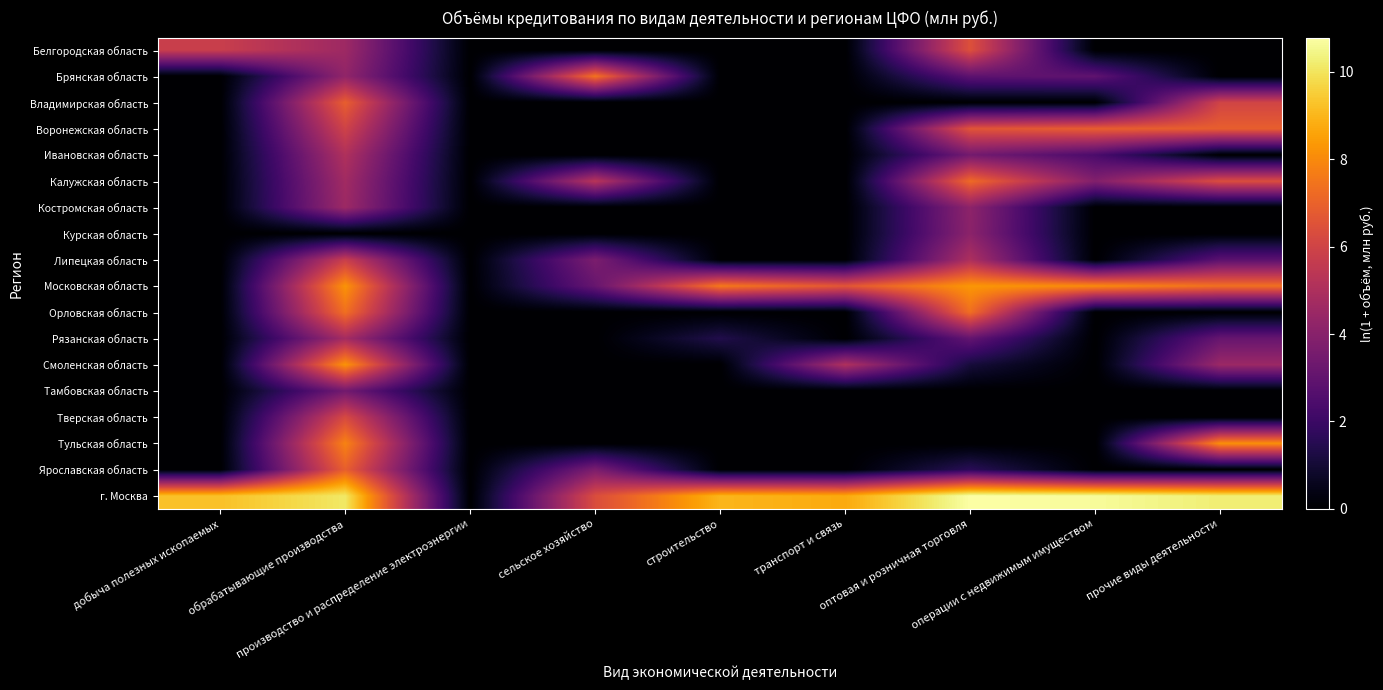

Reading left to right, list all the values displayed in this chart.

Белгородская область: добыча полезных ископаемых=5.8	обрабатывающие производства=4.6	производство и распределение электроэнергии=0.0	сельское хозяйство=0.0	строительство=0.0	транспорт и связь=0.0	оптовая и розничная торговля=6.5	операции с недвижимым имуществом=0.0	прочие виды деятельности=0.0
Брянская область: добыча полезных ископаемых=0.0	обрабатывающие производства=4.3	производство и распределение электроэнергии=0.0	сельское хозяйство=7.5	строительство=0.0	транспорт и связь=0.0	оптовая и розничная торговля=2.9	операции с недвижимым имуществом=2.9	прочие виды деятельности=0.0
Владимирская область: добыча полезных ископаемых=0.0	обрабатывающие производства=6.9	производство и распределение электроэнергии=0.0	сельское хозяйство=0.0	строительство=0.0	транспорт и связь=0.0	оптовая и розничная торговля=0.0	операции с недвижимым имуществом=0.0	прочие виды деятельности=6.0
Воронежская область: добыча полезных ископаемых=0.0	обрабатывающие производства=6.0	производство и распределение электроэнергии=0.0	сельское хозяйство=0.0	строительство=0.0	транспорт и связь=0.0	оптовая и розничная торговля=6.6	операции с недвижимым имуществом=6.9	прочие виды деятельности=6.9
Ивановская область: добыча полезных ископаемых=0.0	обрабатывающие производства=5.1	производство и распределение электроэнергии=0.0	сельское хозяйство=0.0	строительство=0.0	транспорт и связь=0.0	оптовая и розничная торговля=3.5	операции с недвижимым имуществом=2.4	прочие виды деятельности=0.0
Калужская область: добыча полезных ископаемых=0.0	обрабатывающие производства=4.7	производство и распределение электроэнергии=0.0	сельское хозяйство=5.3	строительство=0.0	транспорт и связь=0.0	оптовая и розничная торговля=7.2	операции с недвижимым имуществом=3.9	прочие виды деятельности=6.4
Костромская область: добыча полезных ископаемых=0.0	обрабатывающие производства=4.6	производство и распределение электроэнергии=0.0	сельское хозяйство=0.0	строительство=0.0	транспорт и связь=0.0	оптовая и розничная торговля=4.2	операции с недвижимым имуществом=0.0	прочие виды деятельности=0.0
Курская область: добыча полезных ископаемых=0.0	обрабатывающие производства=0.0	производство и распределение электроэнергии=0.0	сельское хозяйство=0.0	строительство=0.0	транспорт и связь=0.0	оптовая и розничная торговля=4.1	операции с недвижимым имуществом=0.0	прочие виды деятельности=0.0
Липецкая область: добыча полезных ископаемых=0.0	обрабатывающие производства=5.8	производство и распределение электроэнергии=0.0	сельское хозяйство=3.7	строительство=0.0	транспорт и связь=0.0	оптовая и розничная торговля=5.0	операции с недвижимым имуществом=0.0	прочие виды деятельности=2.8
Московская область: добыча полезных ископаемых=0.0	обрабатывающие производства=8.2	производство и распределение электроэнергии=0.0	сельское хозяйство=3.1	строительство=7.6	транспорт и связь=6.6	оптовая и розничная торговля=8.3	операции с недвижимым имуществом=8.0	прочие виды деятельности=7.4
Орловская область: добыча полезных ископаемых=0.0	обрабатывающие производства=7.4	производство и распределение электроэнергии=0.0	сельское хозяйство=0.0	строительство=0.0	транспорт и связь=0.0	оптовая и розничная торговля=7.3	операции с недвижимым имуществом=0.0	прочие виды деятельности=0.0
Рязанская область: добыча полезных ископаемых=0.0	обрабатывающие производства=4.8	производство и распределение электроэнергии=0.0	сельское хозяйство=0.0	строительство=1.4	транспорт и связь=0.0	оптовая и розничная торговля=3.0	операции с недвижимым имуществом=0.0	прочие виды деятельности=3.1
Смоленская область: добыча полезных ископаемых=0.0	обрабатывающие производства=8.2	производство и распределение электроэнергии=0.0	сельское хозяйство=0.0	строительство=0.0	транспорт и связь=5.1	оптовая и розничная торговля=1.1	операции с недвижимым имуществом=0.0	прочие виды деятельности=4.5
Тамбовская область: добыча полезных ископаемых=0.0	обрабатывающие производства=3.4	производство и распределение электроэнергии=0.0	сельское хозяйство=0.0	строительство=0.0	транспорт и связь=0.0	оптовая и розничная торговля=0.0	операции с недвижимым имуществом=0.0	прочие виды деятельности=0.0
Тверская область: добыча полезных ископаемых=0.0	обрабатывающие производства=6.2	производство и распределение электроэнергии=0.0	сельское хозяйство=0.0	строительство=0.0	транспорт и связь=0.0	оптовая и розничная торговля=0.0	операции с недвижимым имуществом=0.0	прочие виды деятельности=0.0
Тульская область: добыча полезных ископаемых=0.0	обрабатывающие производства=7.8	производство и распределение электроэнергии=0.0	сельское хозяйство=0.0	строительство=0.0	транспорт и связь=0.0	оптовая и розничная торговля=0.0	операции с недвижимым имуществом=0.0	прочие виды деятельности=8.1
Ярославская область: добыча полезных ископаемых=0.0	обрабатывающие производства=6.9	производство и распределение электроэнергии=0.0	сельское хозяйство=3.7	строительство=0.0	транспорт и связь=0.0	оптовая и розничная торговля=1.6	операции с недвижимым имуществом=0.0	прочие виды деятельности=0.0
г. Москва: добыча полезных ископаемых=9.2	обрабатывающие производства=10.1	производство и распределение электроэнергии=0.0	сельское хозяйство=6.3	строительство=9.0	транспорт и связь=8.7	оптовая и розничная торговля=10.8	операции с недвижимым имуществом=10.7	прочие виды деятельности=10.2